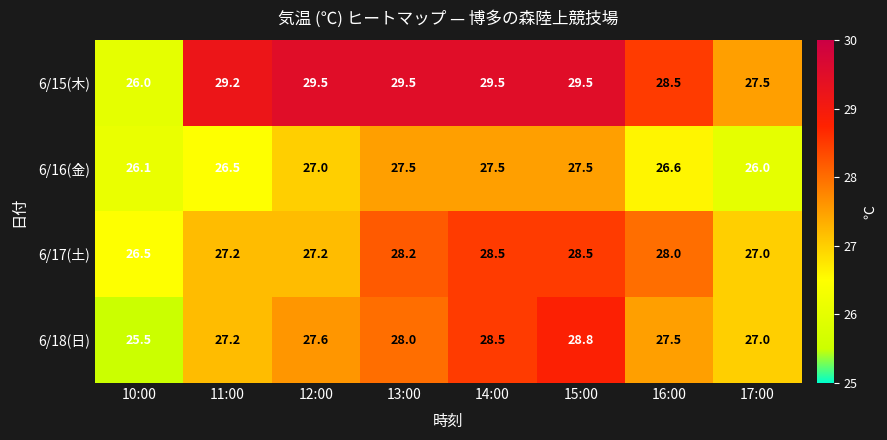

What is the sum of all 6/15(木) values?

229.2